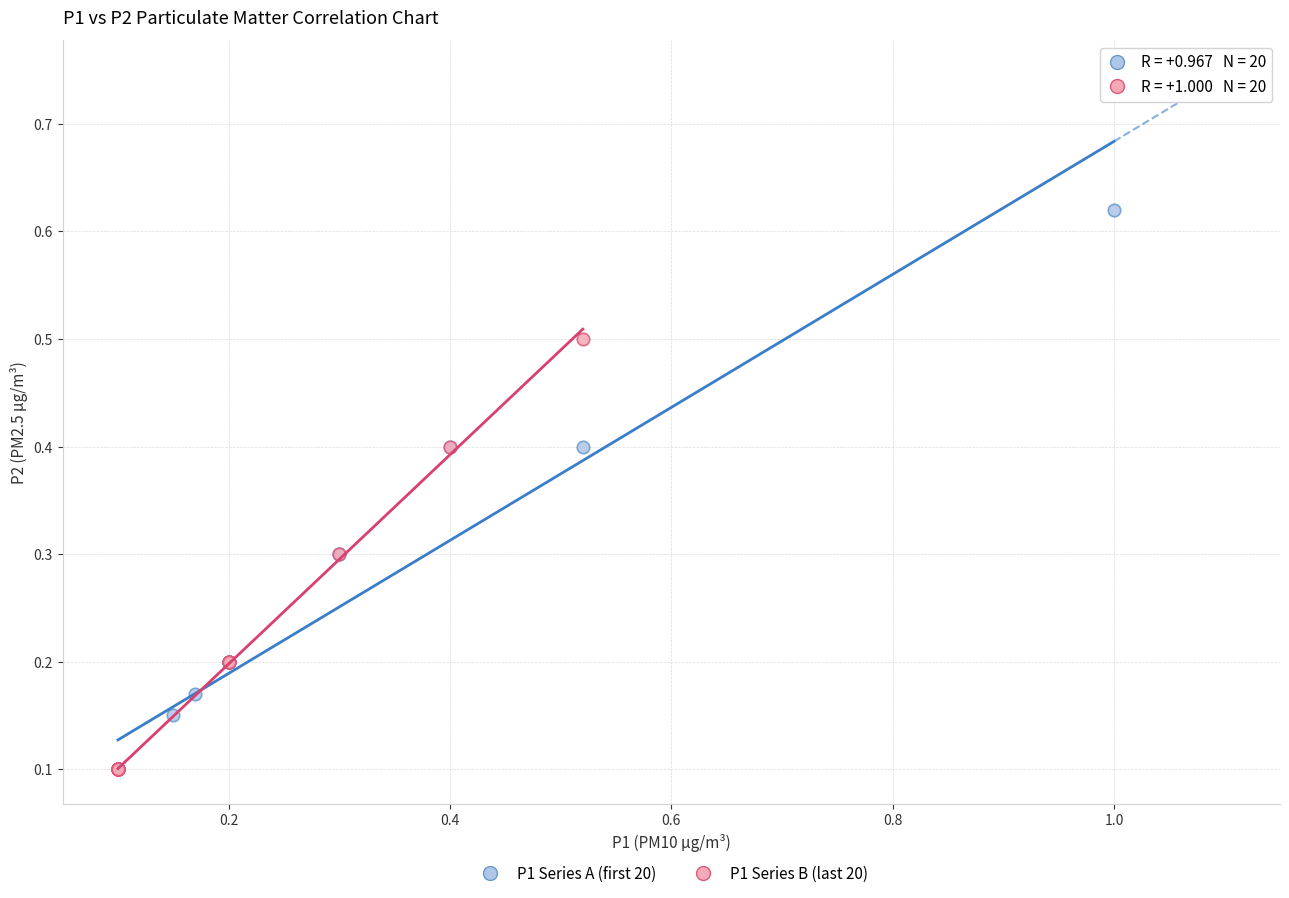

Which series reaches the maximum Y coordinate?

P1 Series A (first 20)